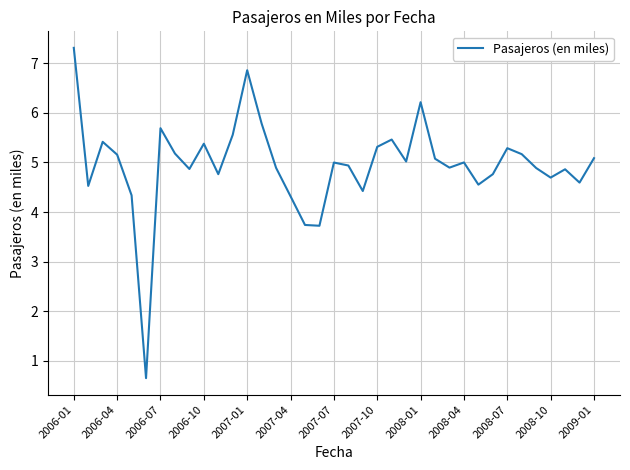

What is the difference between the maximum and minimum values?

6.7